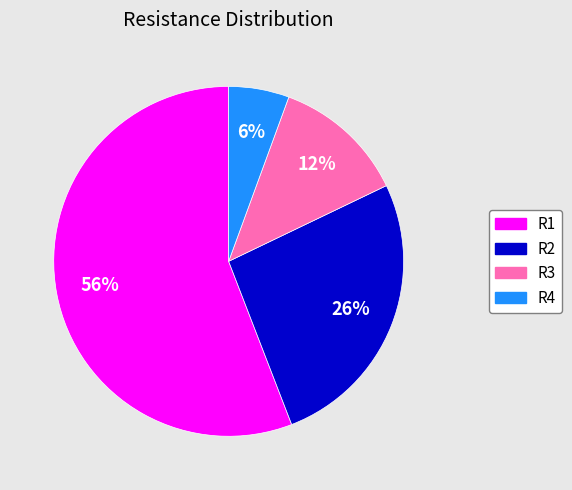

Is the sum of R2 and R1 greater than half?

Yes